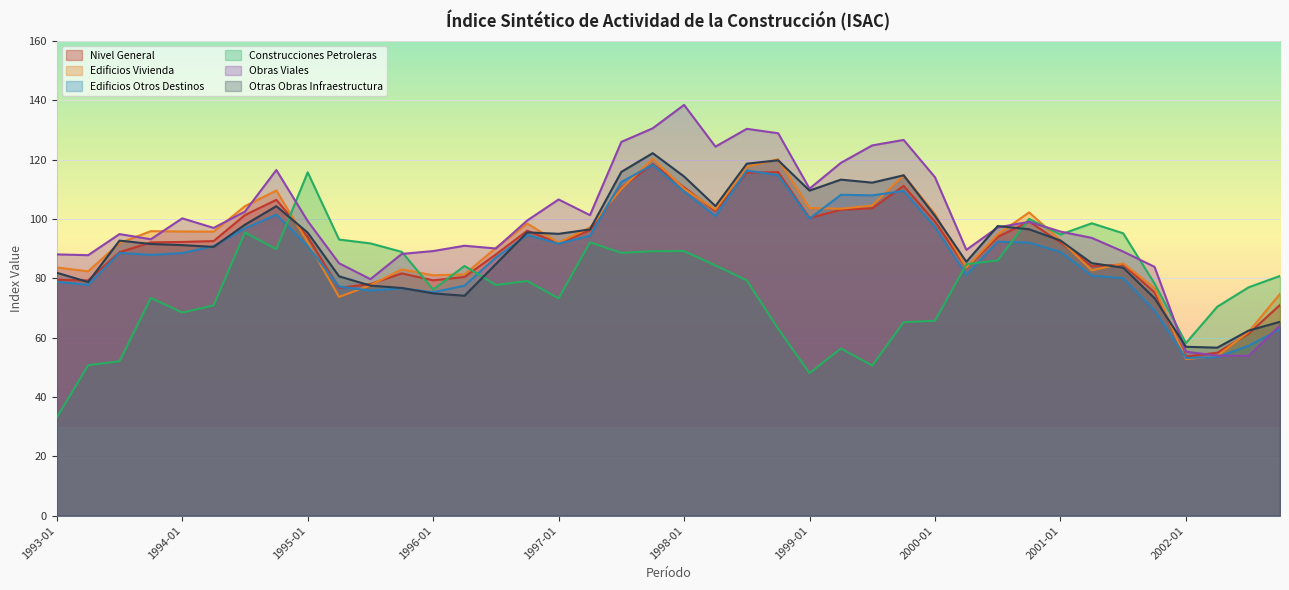

At which category does the chart reach its minimum across all series?

1993-01